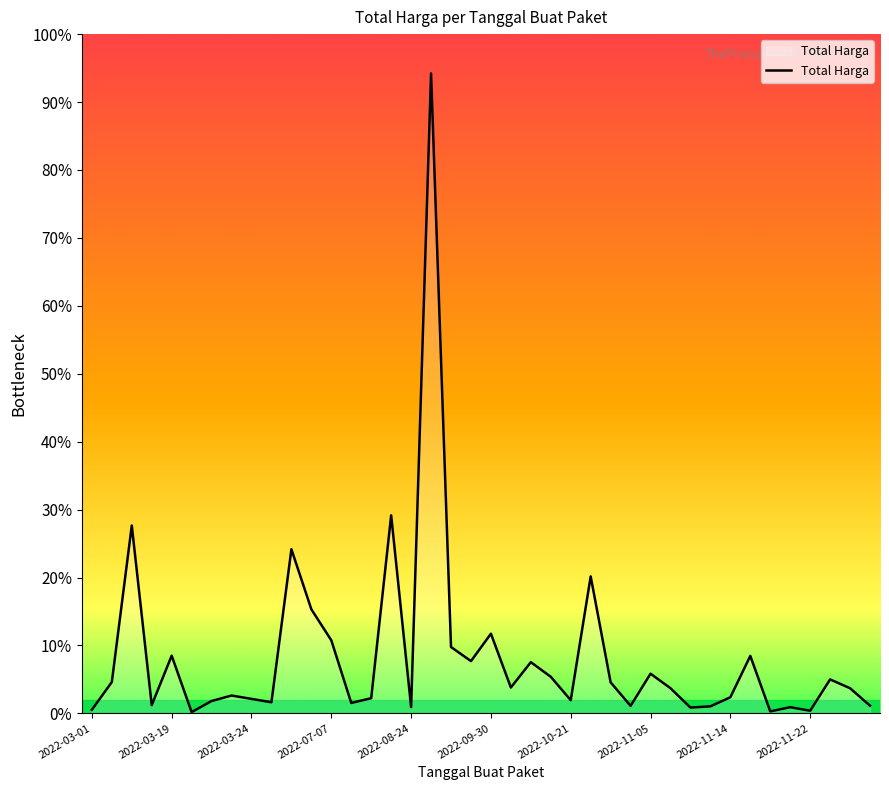

Does the chart have visible grid lines?

No